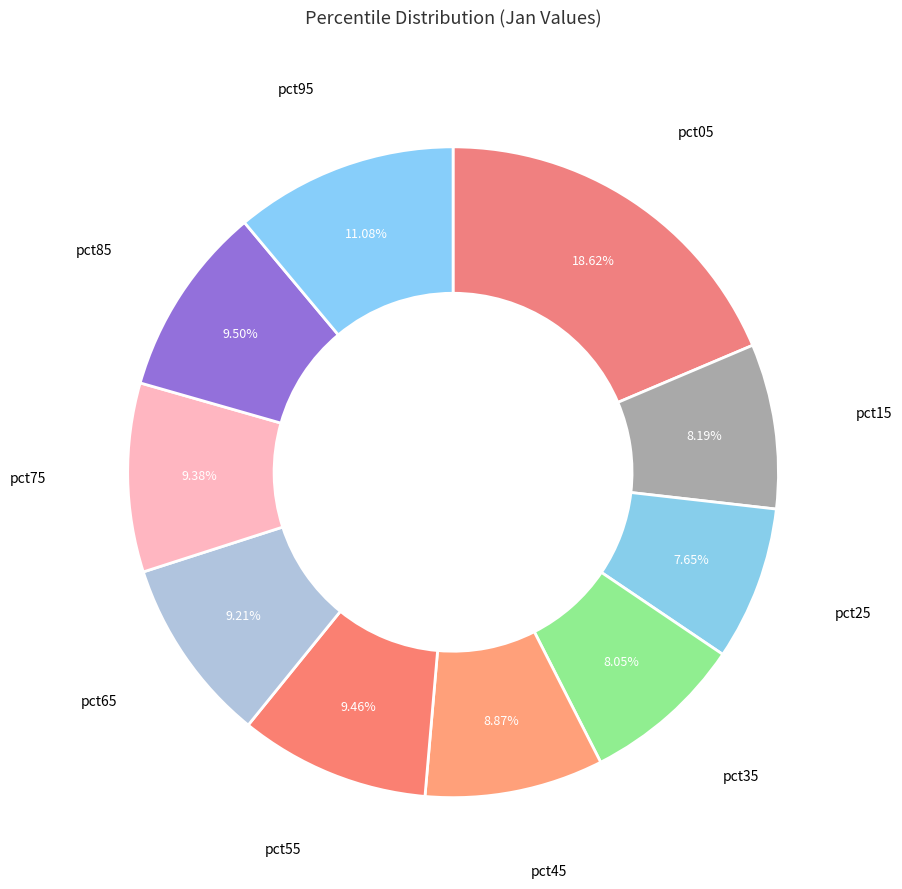

How many slices are in this pie chart?

10